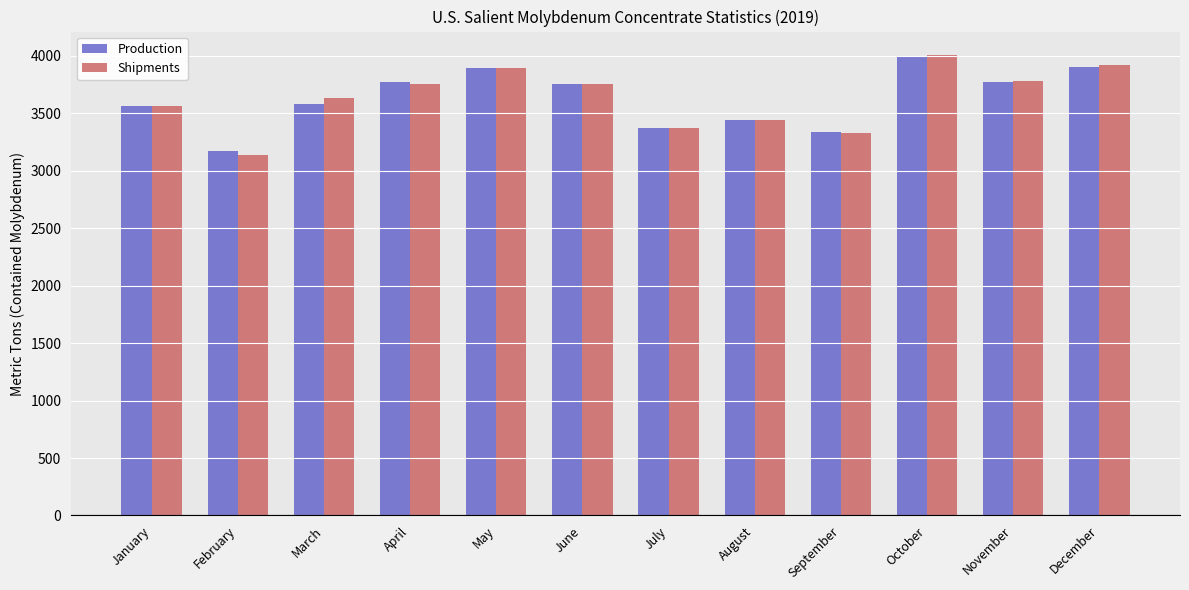

The Shipments series shows 6601 at April. True or false?

False